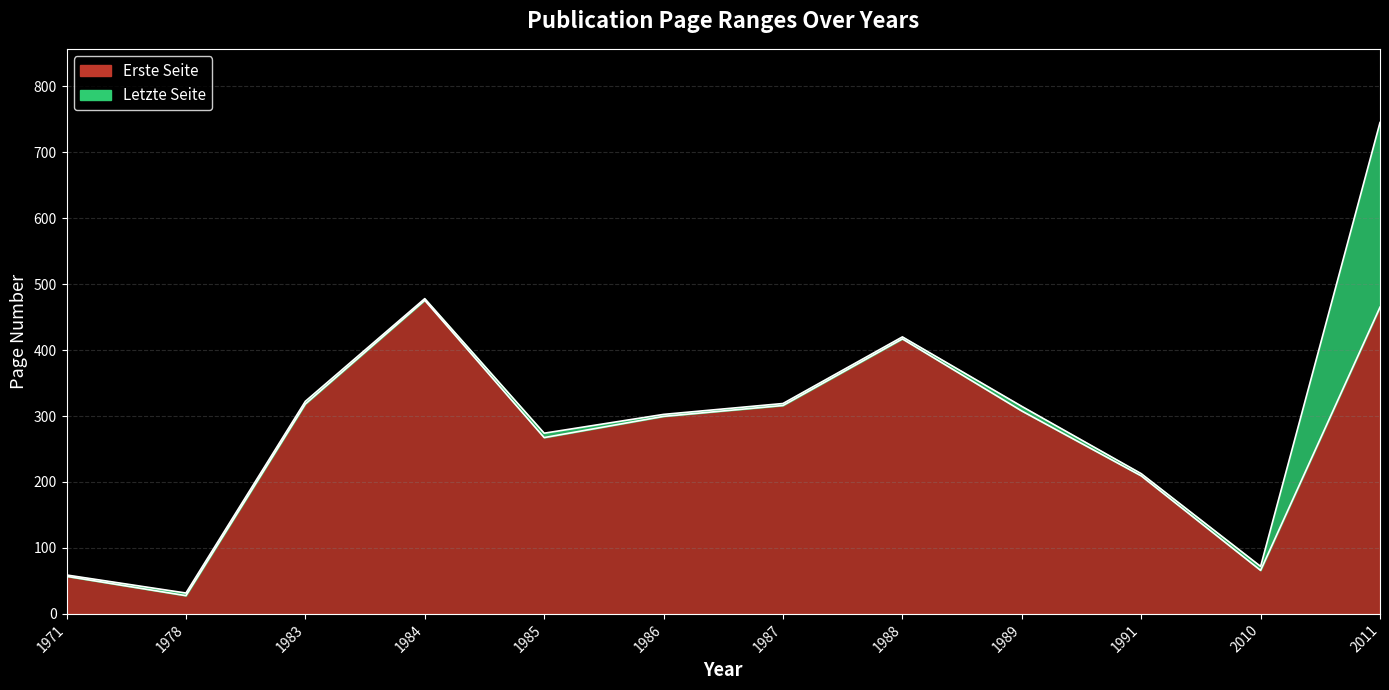

Where is the first local maximum for Letzte Seite?

1984